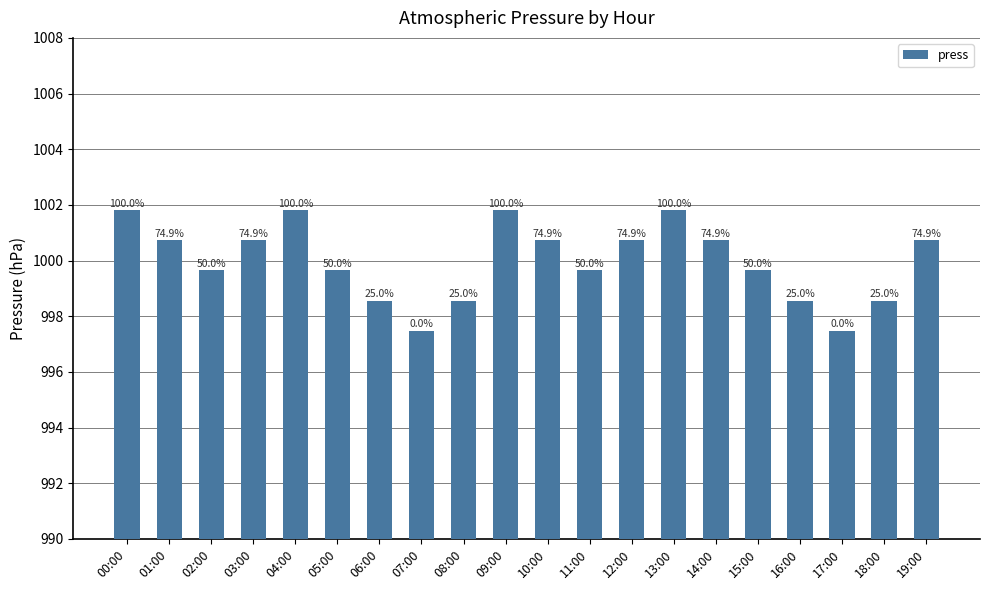

How many bars are there in total?

20